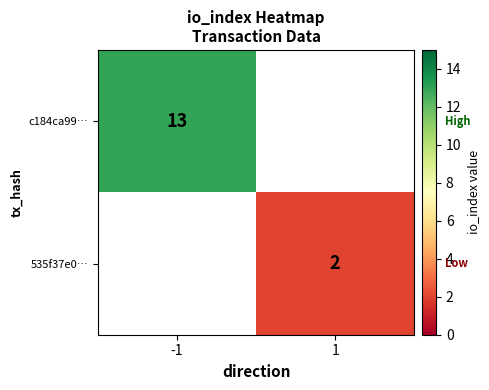

At how many categories does at least one series exceed 7?

1